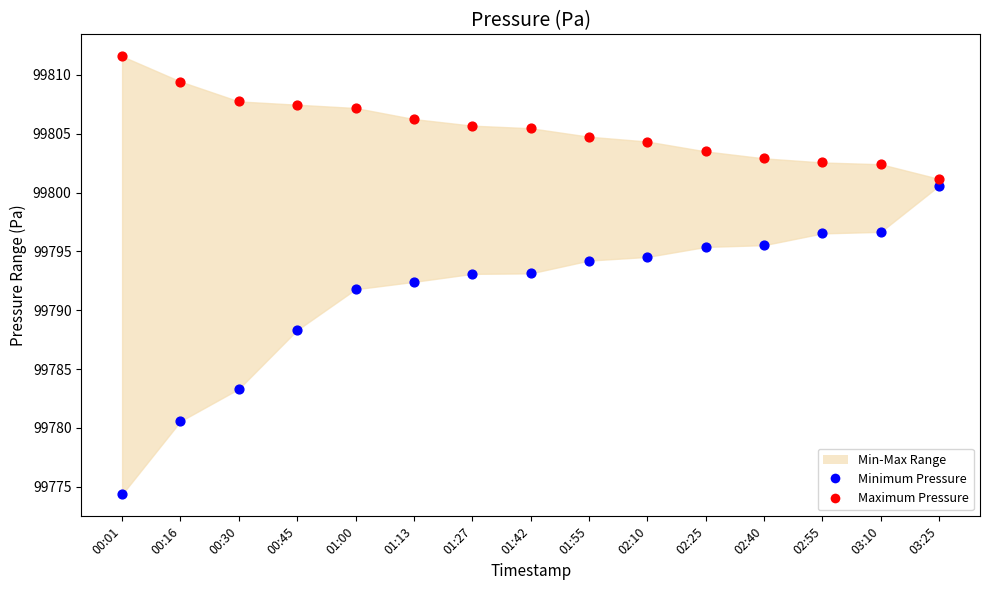

In the Minimum Pressure series, what Y value is closest to 99787?

99788.3